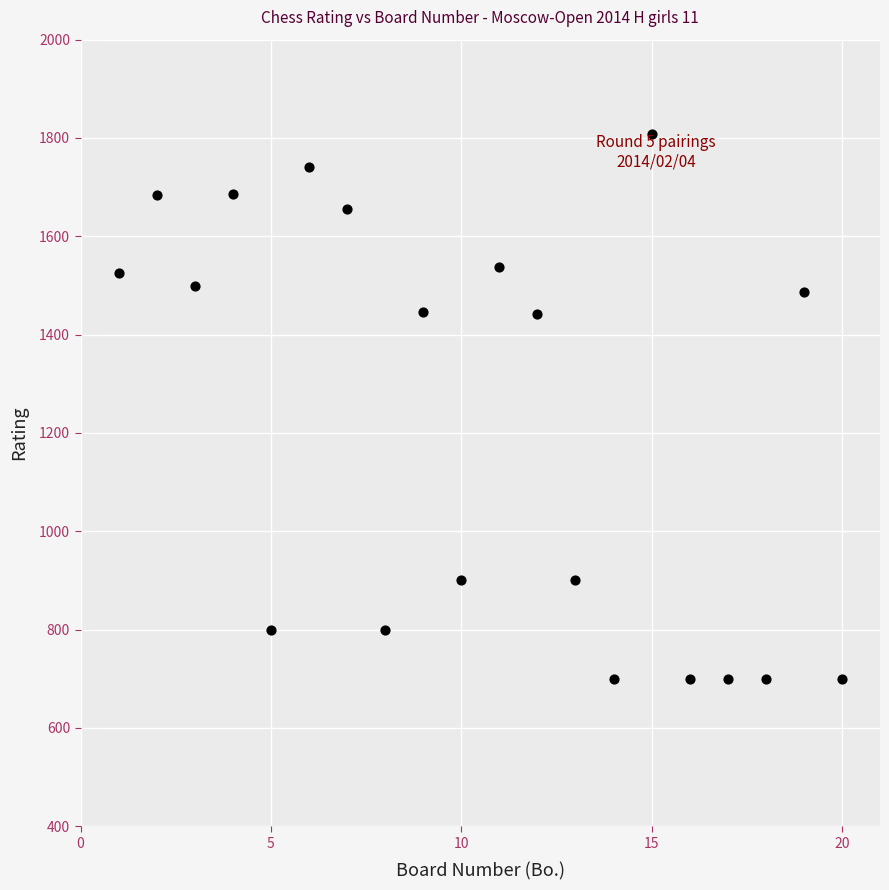

What is the range of X values (max minus min)?

19